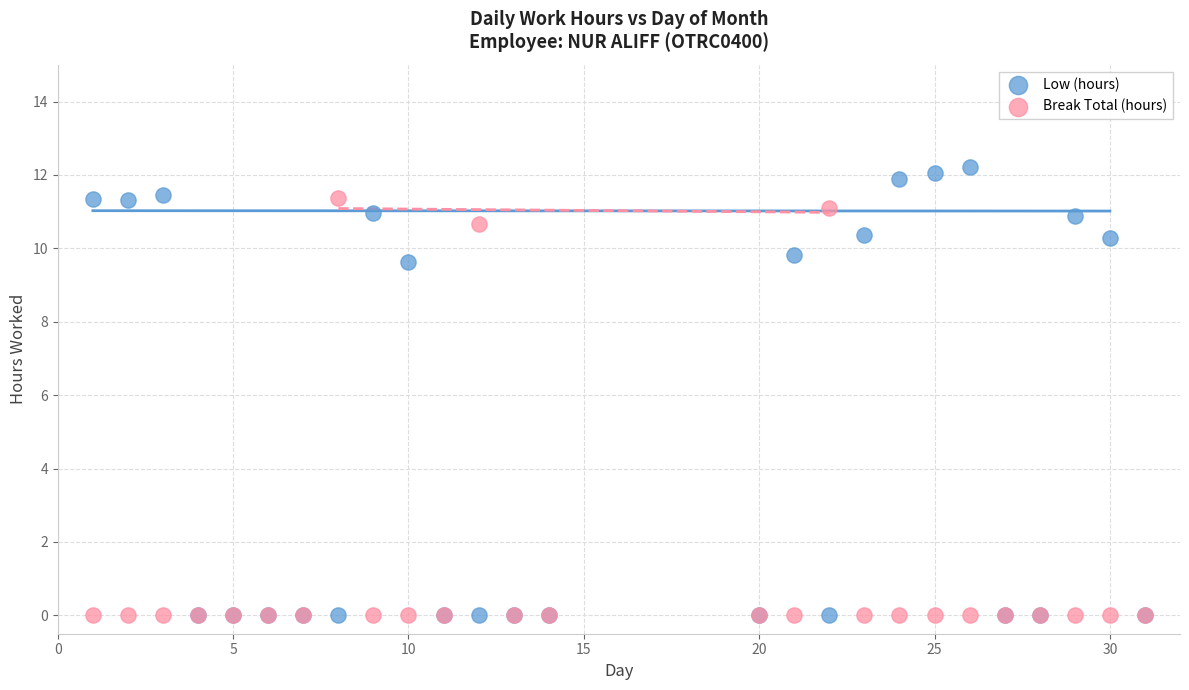

In the Low (hours) series, what Y value is closest to 6?

9.6